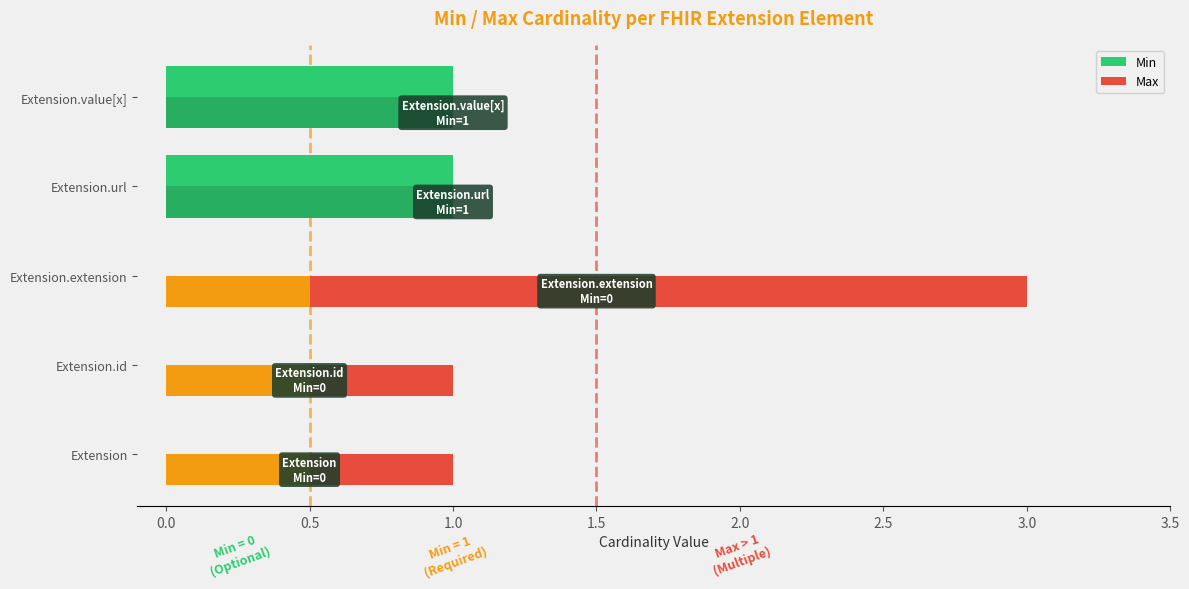

What is the value of the Max bar at the 5th from the left?

1